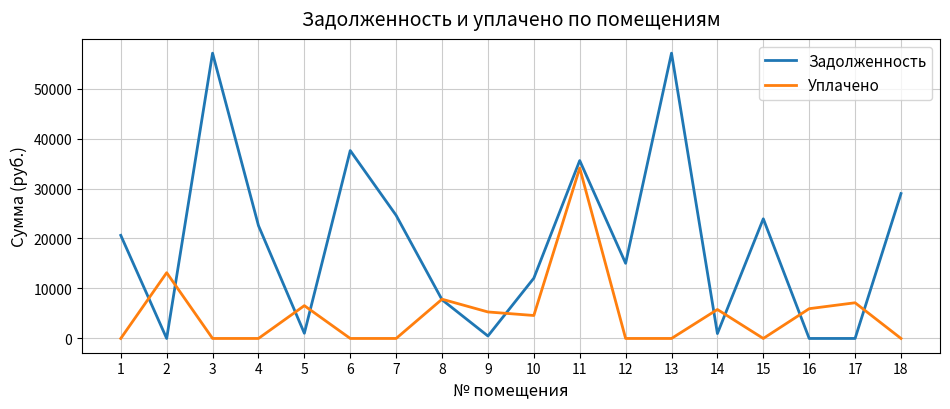

At which label does Задолженность first exceed 20629?

1